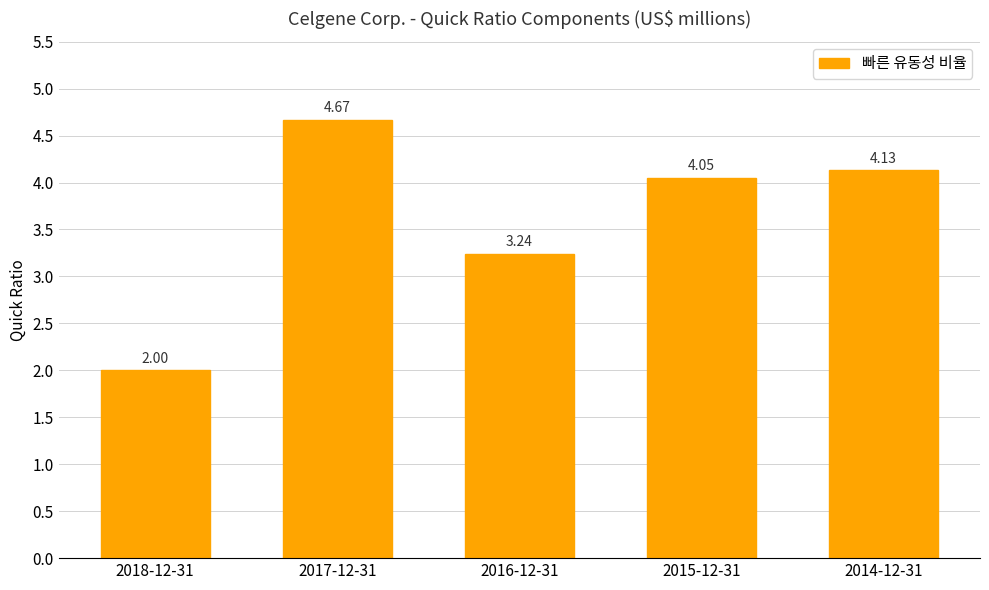

What is the difference between the values at 2014-12-31 and 2017-12-31?

0.5